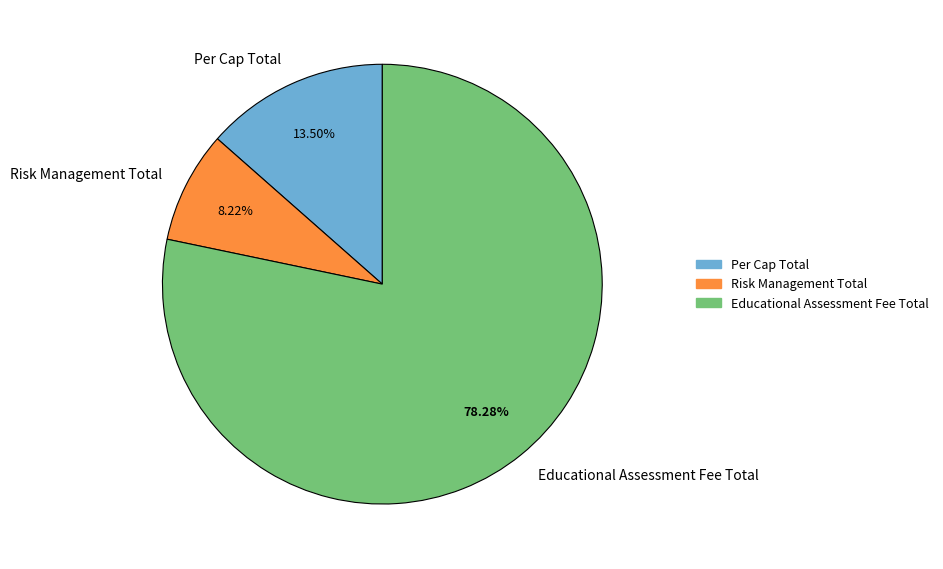

The Per Cap Total slice represents 6% of the pie. True or false?

False